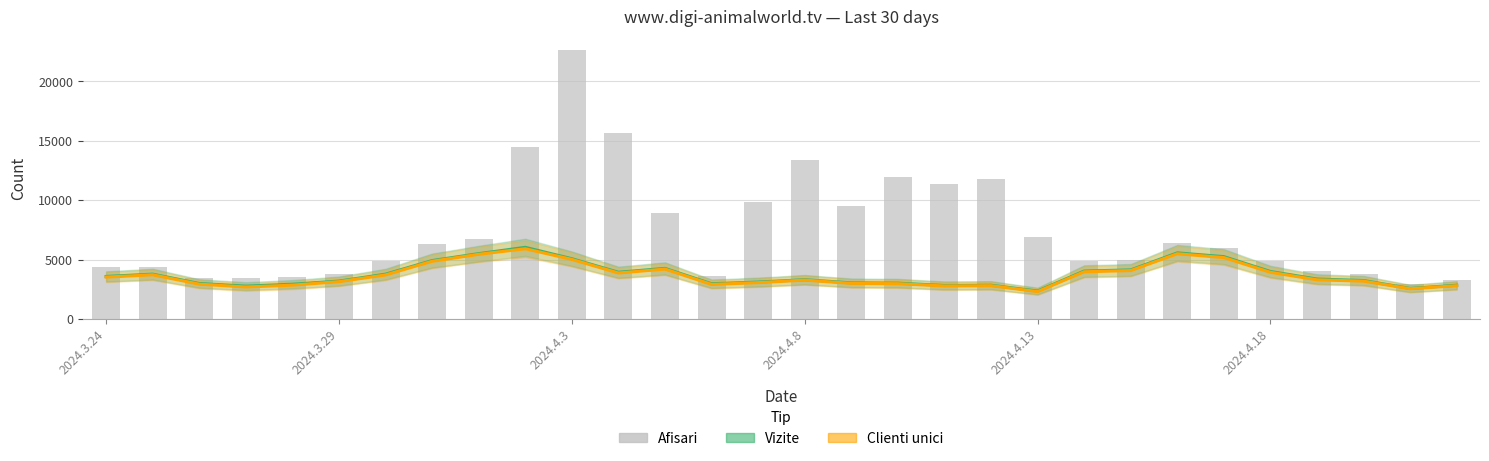

What is the difference between the Afisari values at 8 and 23?

324